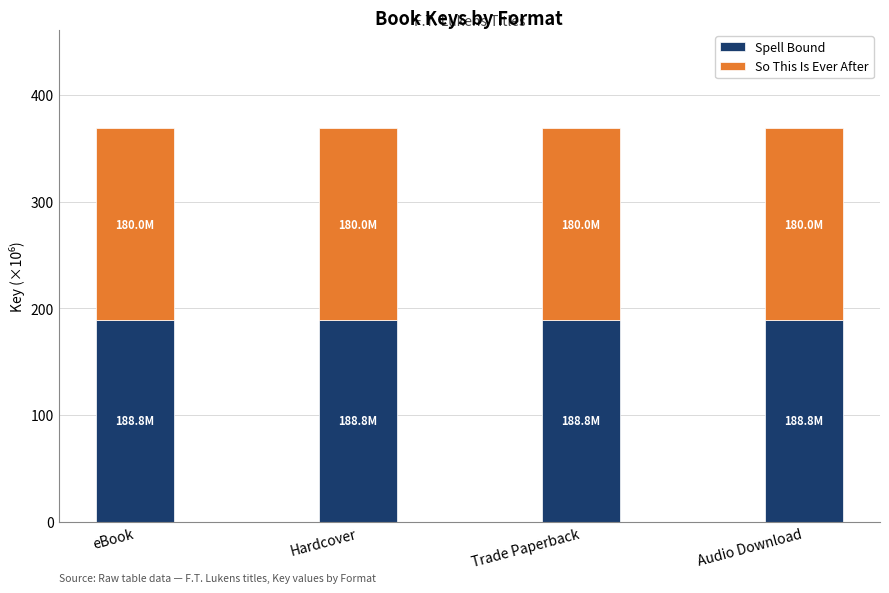

What is the total value across all series at Trade Paperback?

368.8